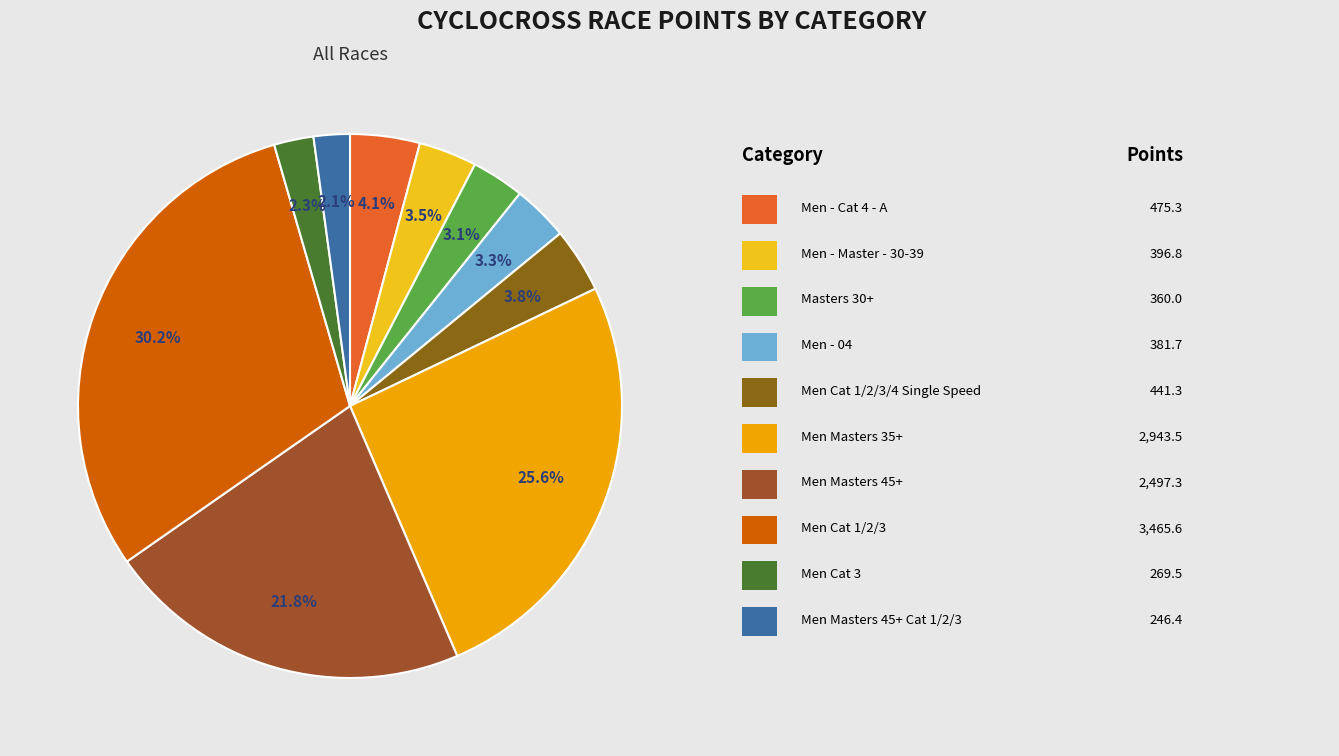

Which slice is the smallest?

Men Masters 45+ Cat 1/2/3